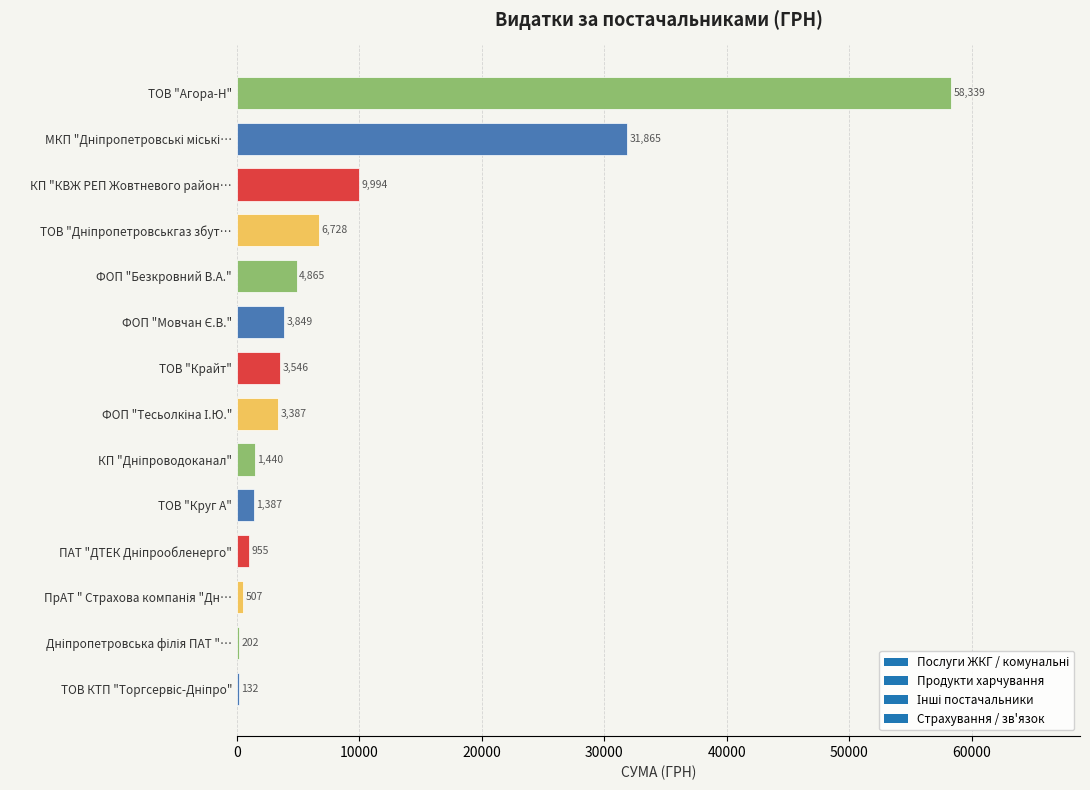

Is it true that the value at ФОП "Безкровний В.А." is 4865.3?

True